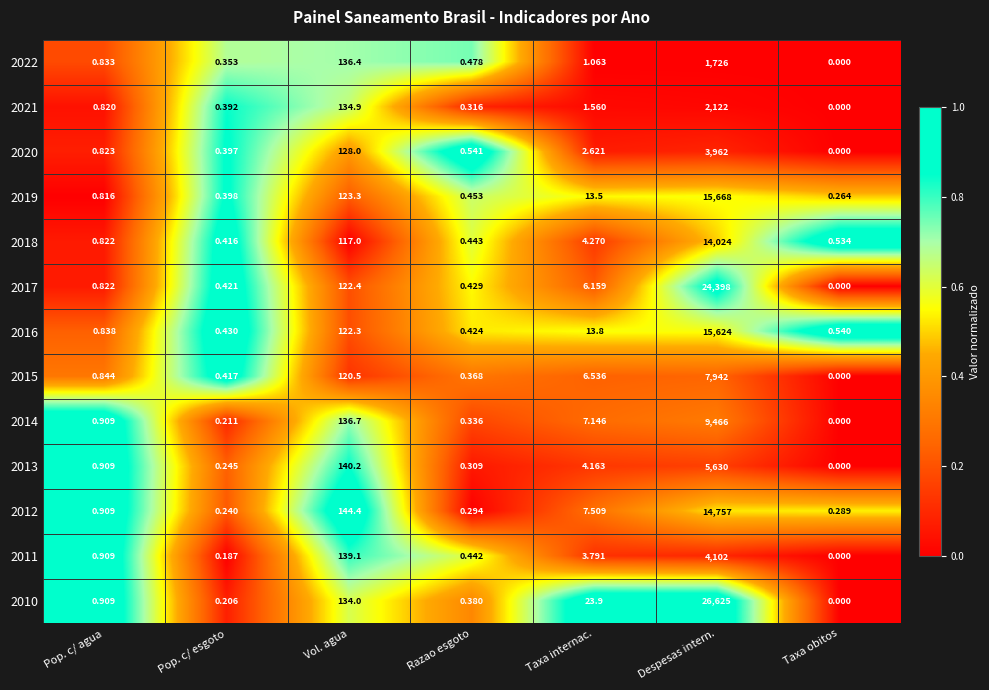

At which category is the sum across all series the highest?

Despesas intern.